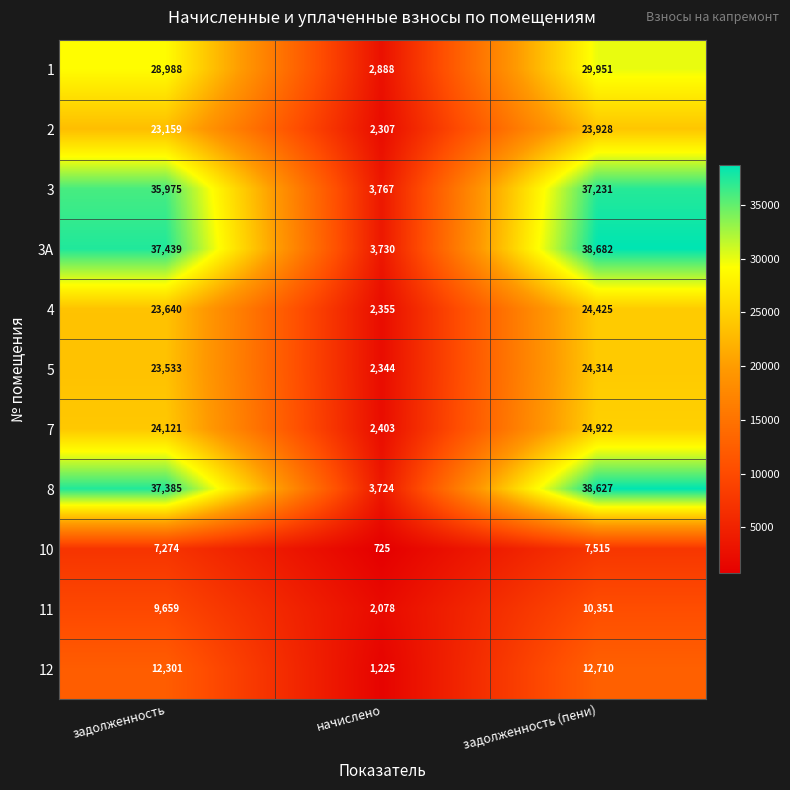

What is the average value of the 7 series?

17149